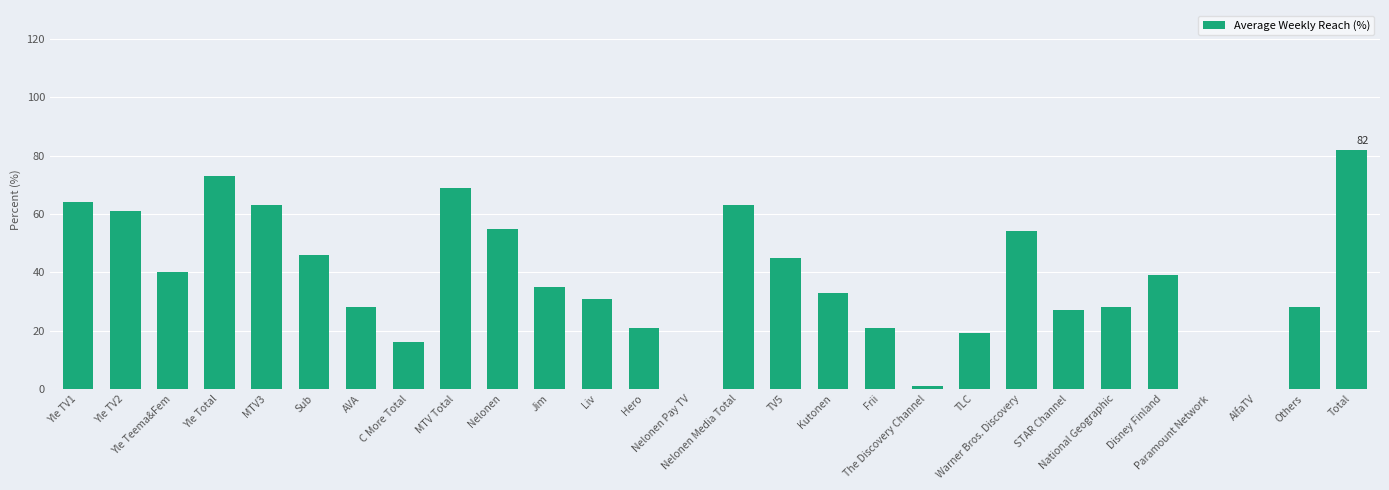

Are the bars horizontal?

No